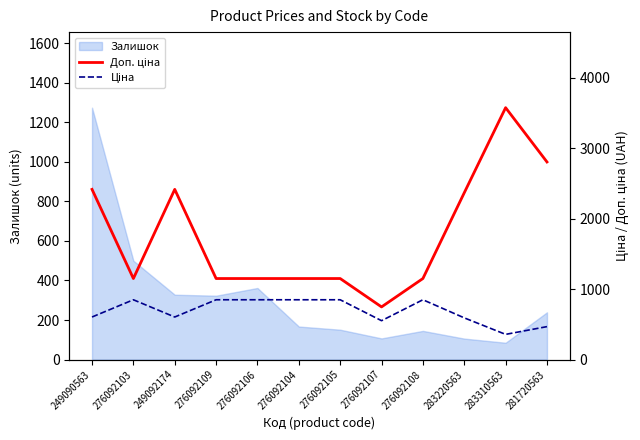

Which series has the largest range (max minus min)?

Доп. ціна